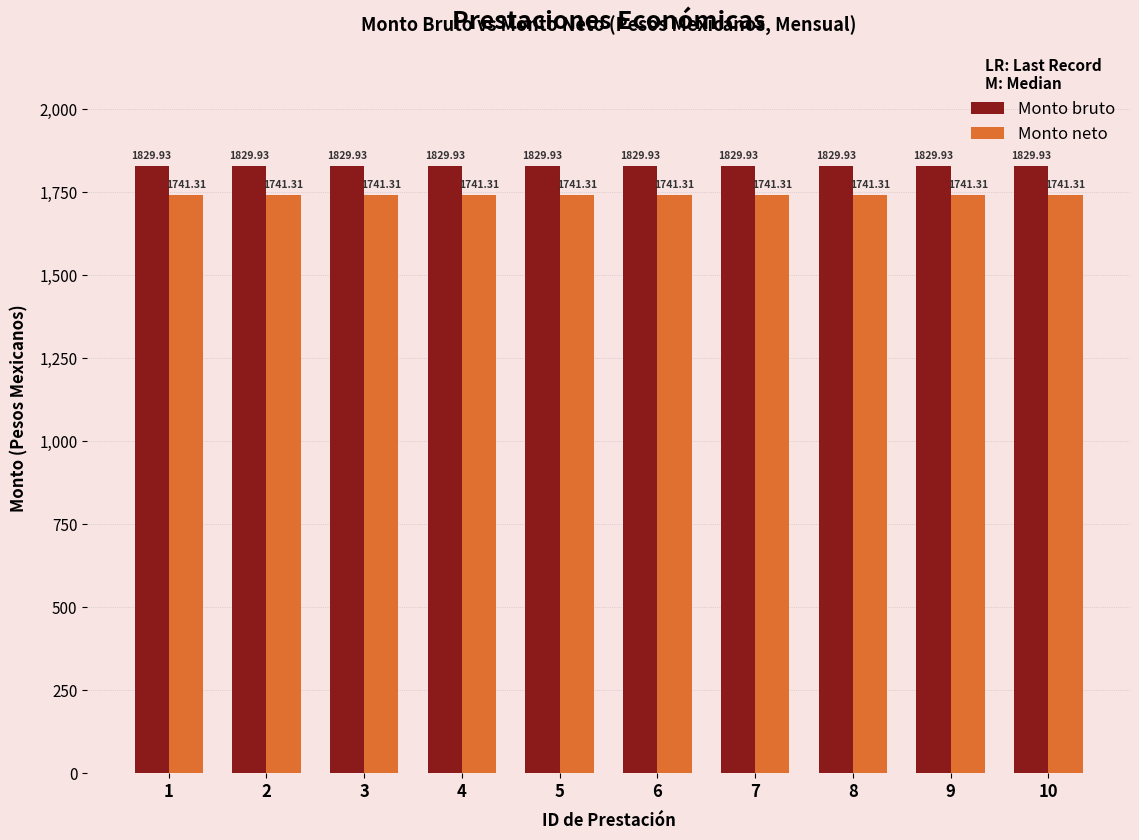

Which series has the largest total across all categories?

Monto bruto